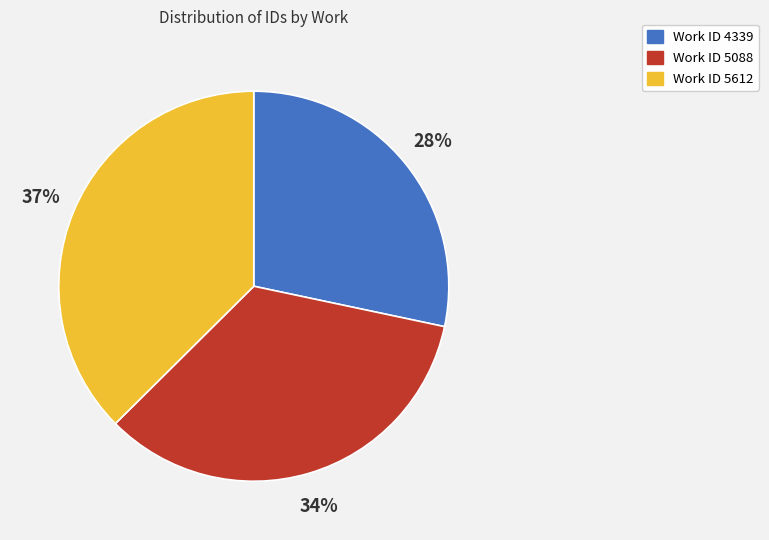

How many slices are in this pie chart?

3